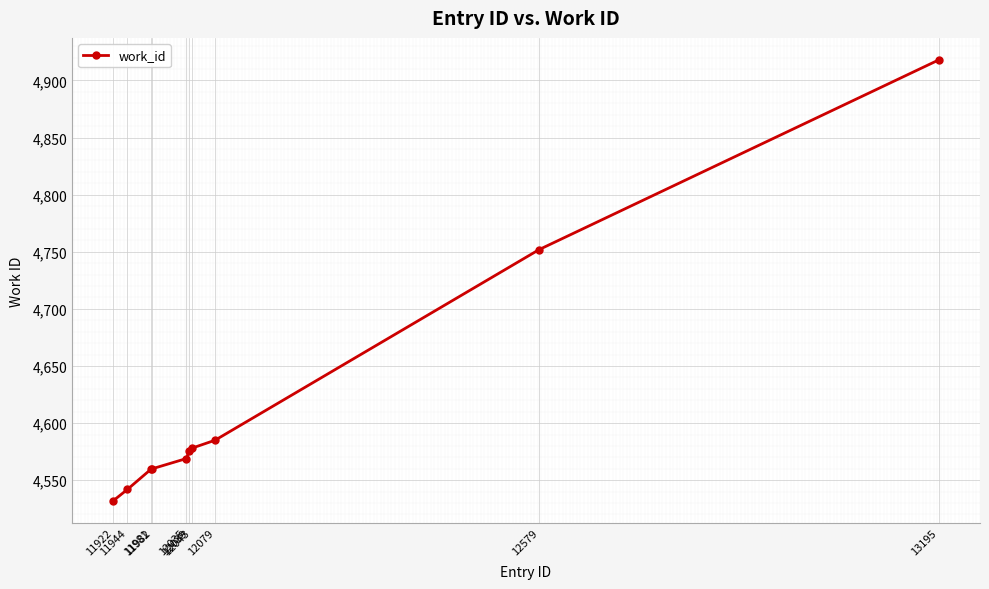

What is the minimum value shown in the chart?

4532